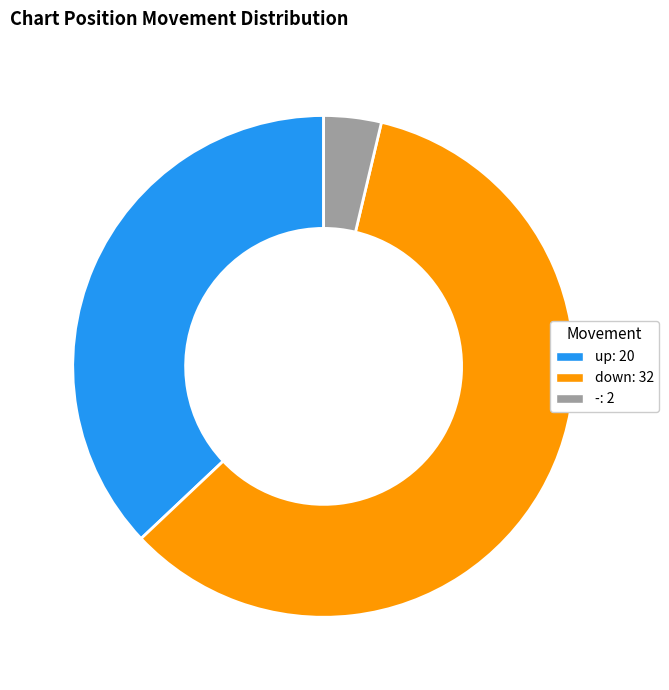

Does down account for over 50% of the chart?

Yes